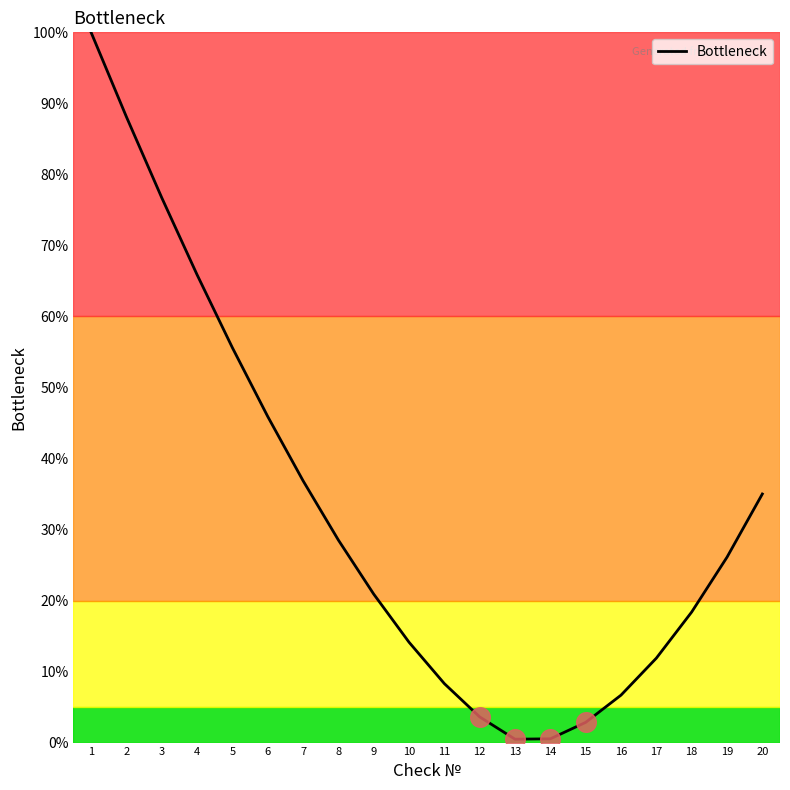

What is the change in value from 10 to 16?

-7.4